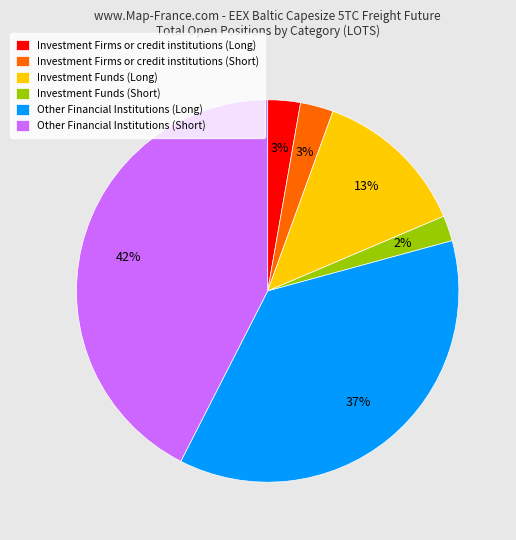

How many slices are in this pie chart?

6